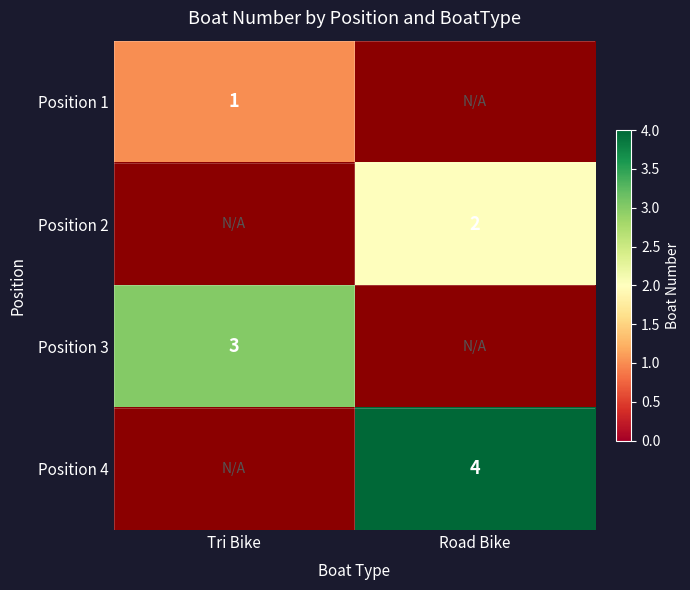

How many categories are shown in the chart?

2